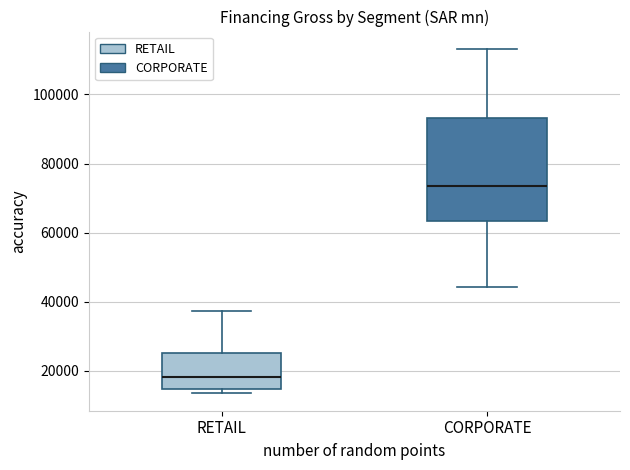

Reading left to right, transcribe this box plot: for each box, give where its median line is, the range the box spans, and where its two whiskers end, as read against the y-axis. The values are not printed on the chart, so give them approximately, as read against the axis.

RETAIL: median 18000, box 14000 to 26000, whiskers 14000 (just below the box's lower edge) to 38000
CORPORATE: median 74000, box 64000 to 94000, whiskers 44000 to 114000